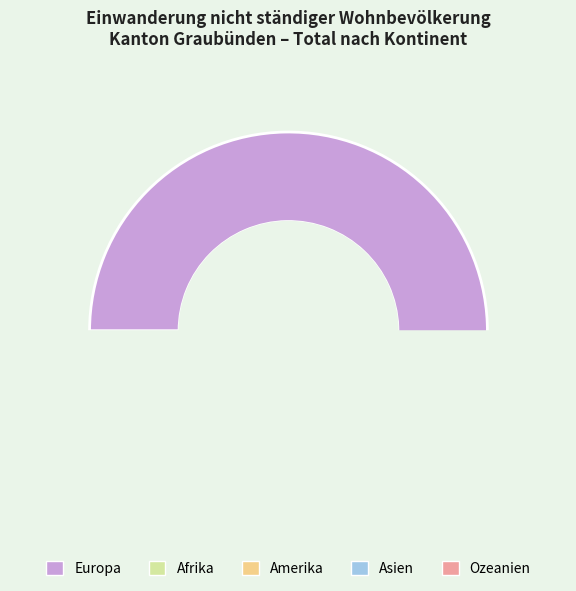

To the nearest percent, what percentage of the pie is Amerika?

1%